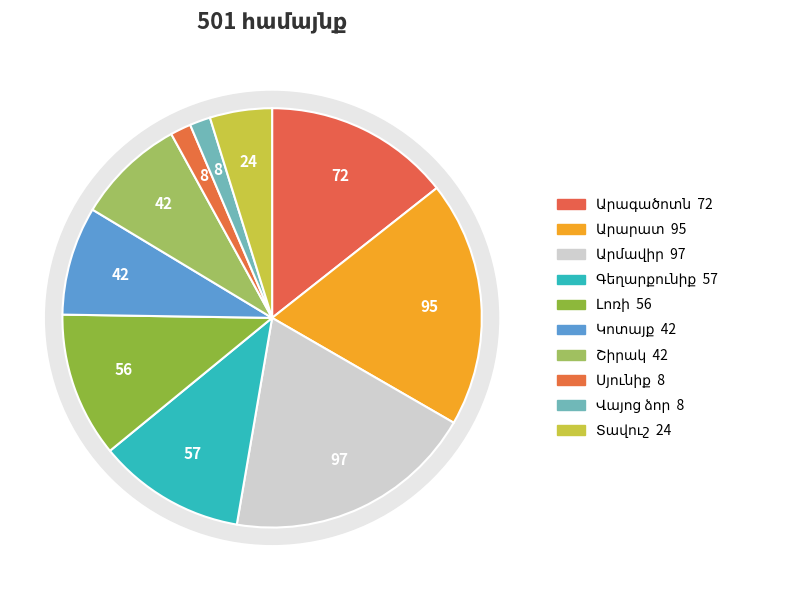

What is the change in value from Արագածոտն to Վայոց ձոր?

-64